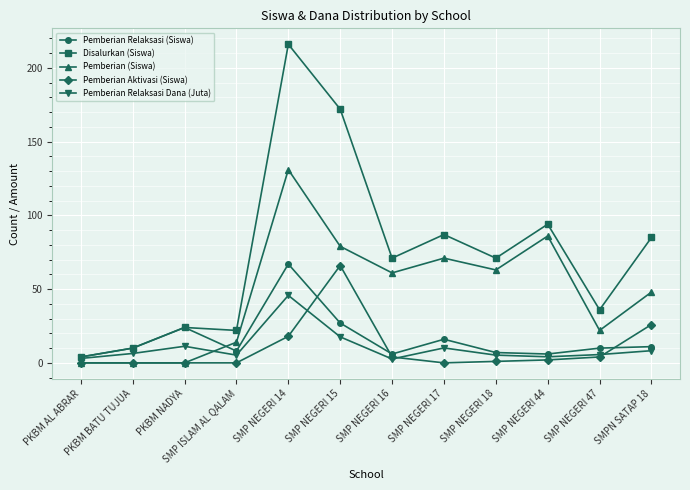

Which series changed the most between PKBM BATU TUJUA and SMP NEGERI 15?

Disalurkan (Siswa)